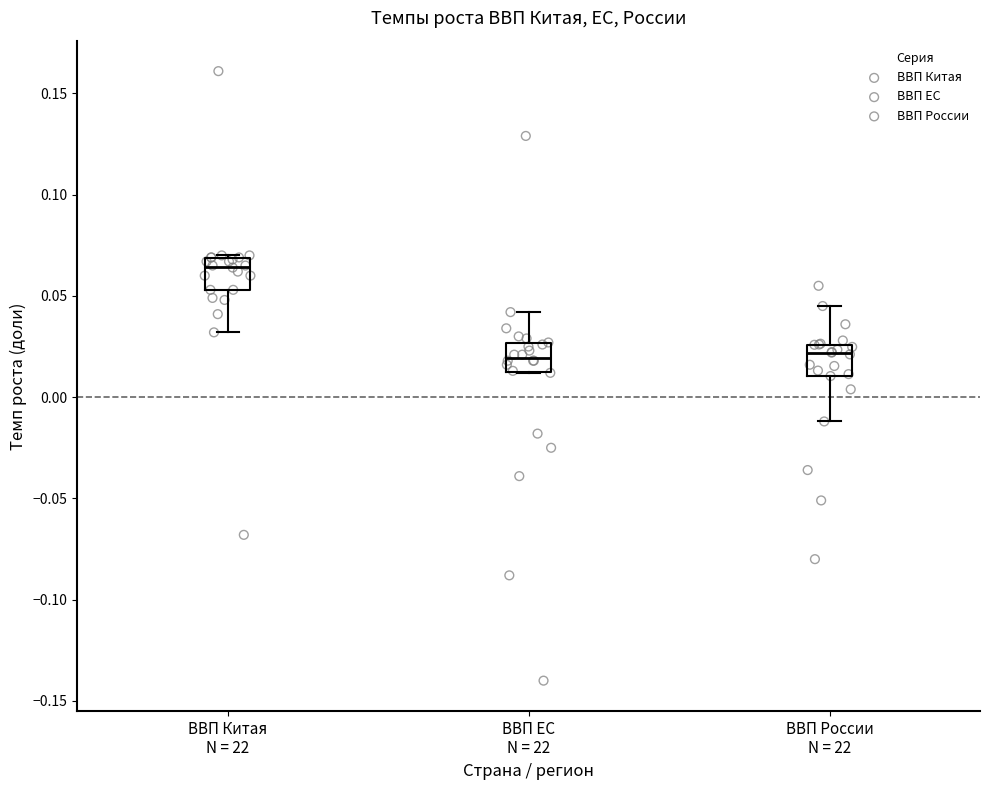

Reading left to right, transcribe this box plot: for each box, give where its median line is, the range the box spans, and where its two whiskers end, as read against the y-axis. The values are not printed on the chart, so give them approximately, as read against the axis.

ВВП Китая N = 22: median 0.065, box 0.055 to 0.070, whiskers 0.030 to 0.070
ВВП ЕС N = 22: median 0.020, box 0.010 to 0.025, whiskers 0.010 to 0.040
ВВП России N = 22: median 0.020, box 0.010 to 0.025, whiskers -0.010 to 0.045